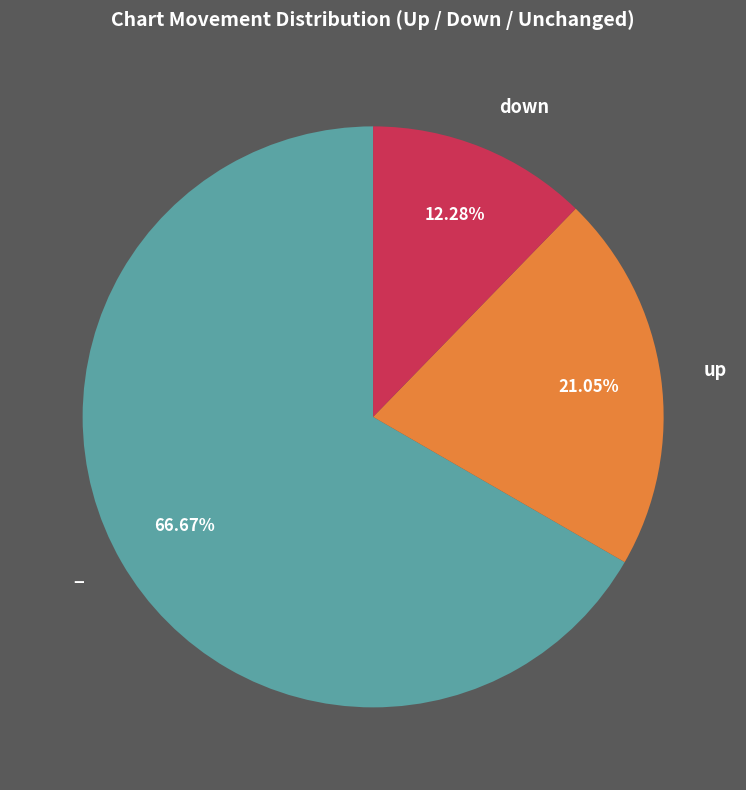

Rank the categories by value from highest to lowest.

−, up, down